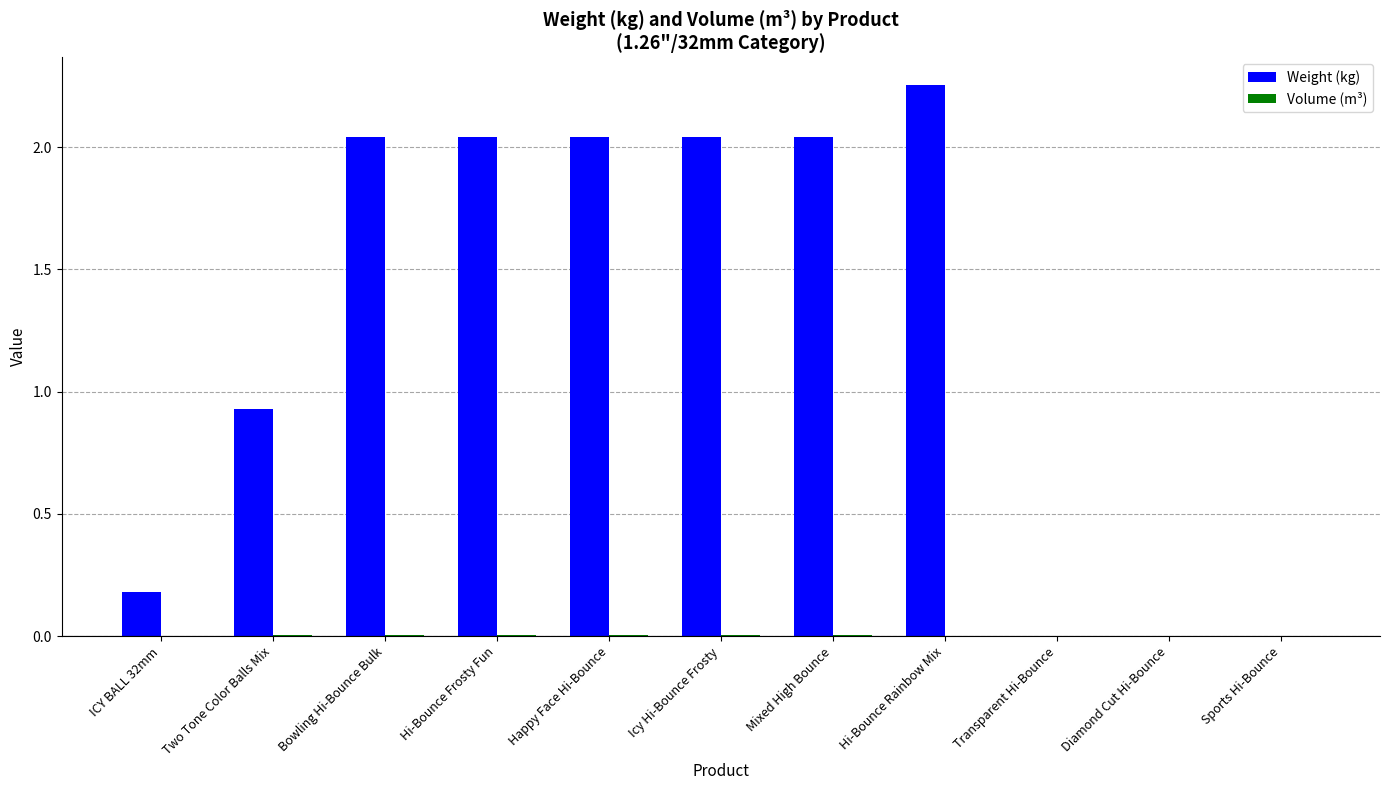

Where is Weight (kg) nearest to the value 1?

Two Tone Color Balls Mix